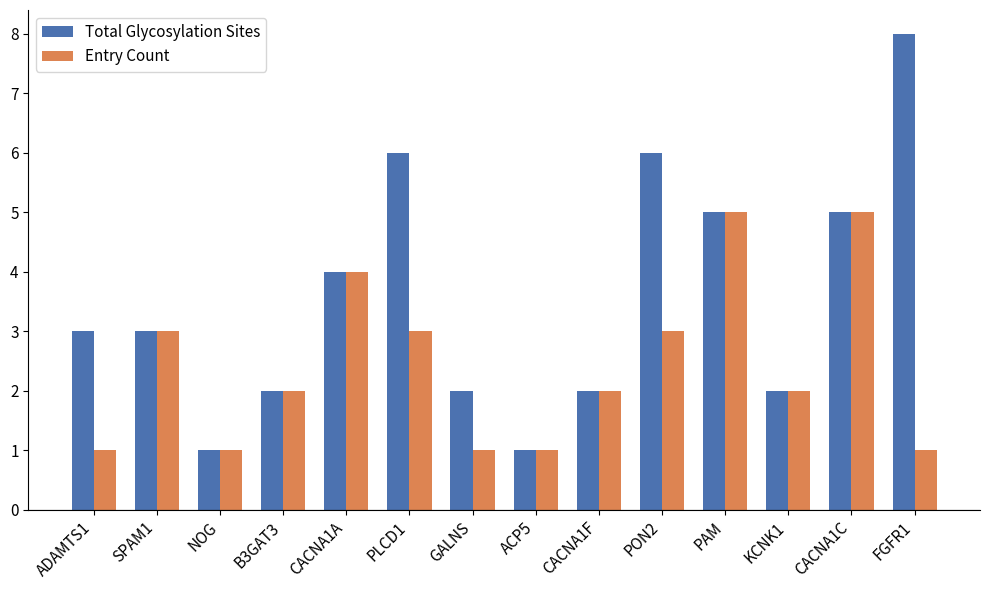

What is the highest value of the Total Glycosylation Sites series?

8